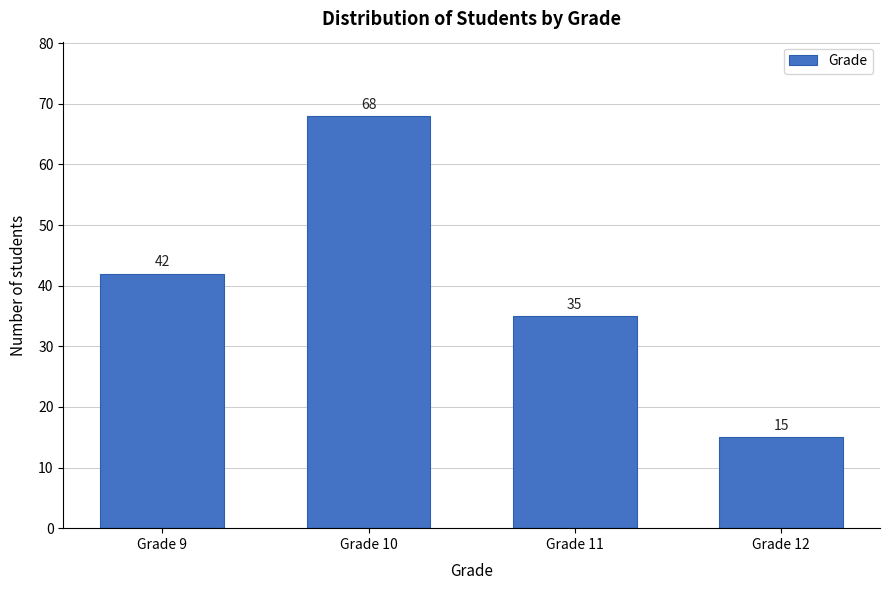

Reading right to left, list all the values displayed in this chart.

Grade 12=15	Grade 11=35	Grade 10=68	Grade 9=42